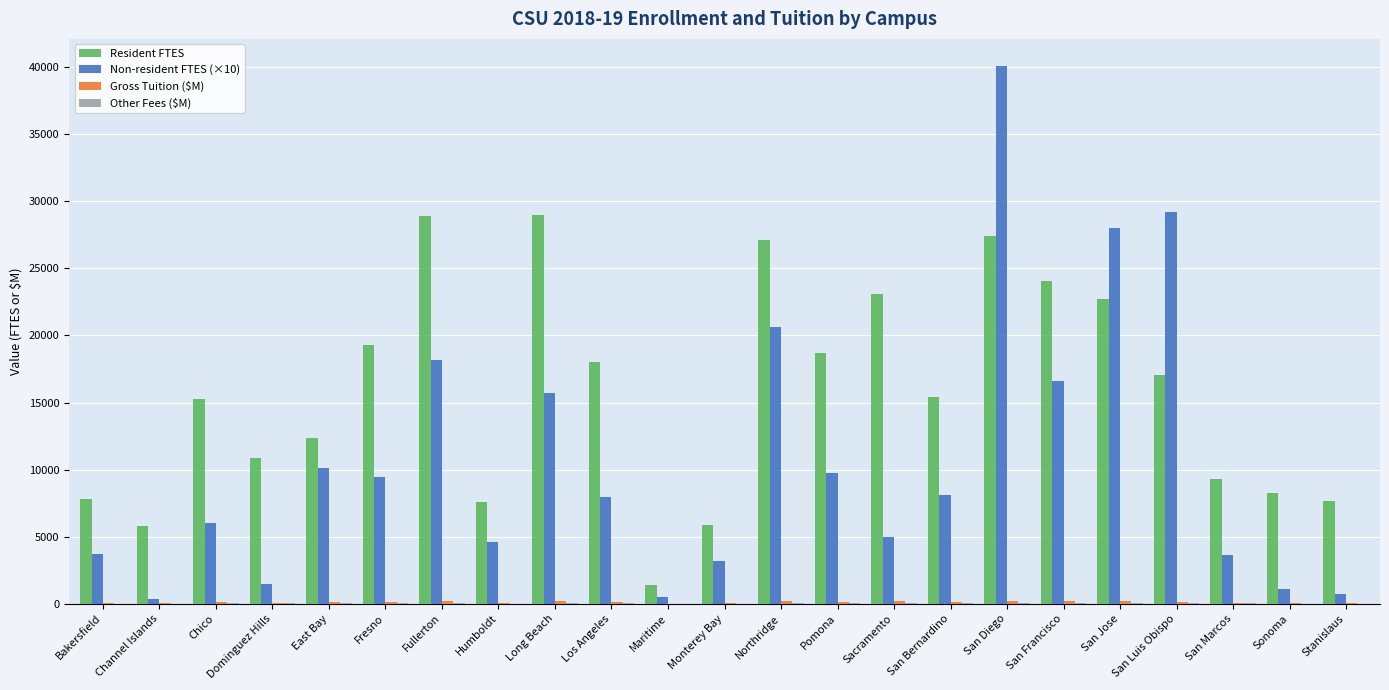

Which category has the highest value across all series?

San Diego